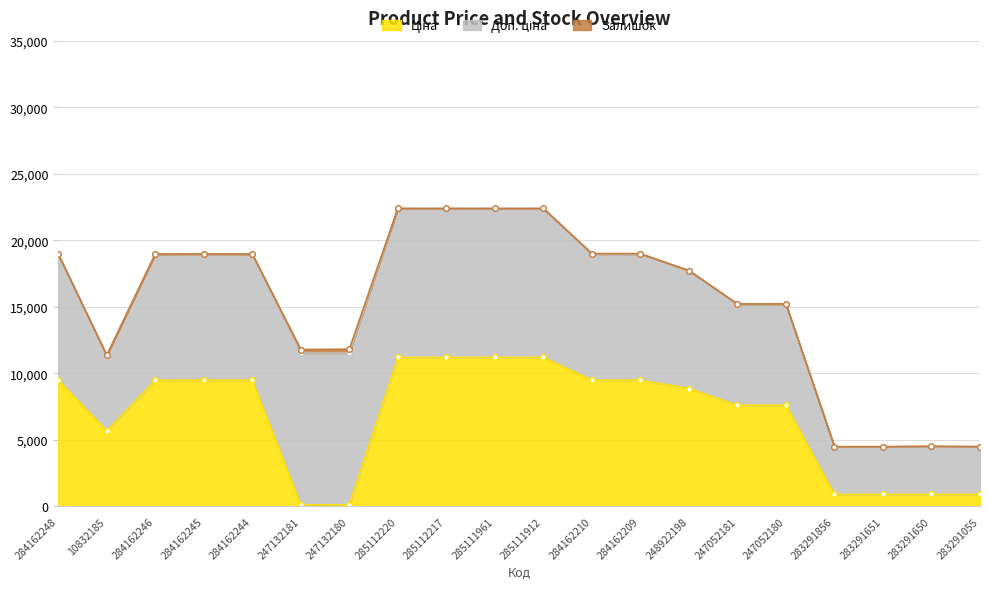

Reading left to right, what are all the values shown in this chart?

Ціна: 284162248=9480.1	10832185=5673.8	284162246=9480.1	284162245=9480.1	284162244=9480.1	247132181=114.1	247132180=114.1	285112220=11188.2	285112217=11188.2	285111961=11188.2	285111912=11188.2	284162210=9480.1	284162209=9480.1	248922198=8856.7	247052181=7596.5	247052180=7596.5	283291856=895.9	283291651=895.9	283291650=895.9	283291055=895.9
Доп. ціна: 284162248=9480.1	10832185=5673.8	284162246=9480.1	284162245=9480.1	284162244=9480.1	247132181=11410.0	247132180=11410.0	285112220=11188.2	285112217=11188.2	285111961=11188.2	285111912=11188.2	284162210=9480.1	284162209=9480.1	248922198=8856.7	247052181=7596.5	247052180=7596.5	283291856=3583.6	283291651=3583.6	283291650=3583.6	283291055=3583.6
Залишок: 284162248=0.0	10832185=2.0	284162246=0.0	284162245=8.0	284162244=2.0	247132181=260.0	247132180=290.0	285112220=17.0	285112217=17.0	285111961=17.0	285111912=15.0	284162210=36.0	284162209=33.0	248922198=11.0	247052181=20.0	247052180=21.0	283291856=7.0	283291651=6.0	283291650=43.0	283291055=9.0